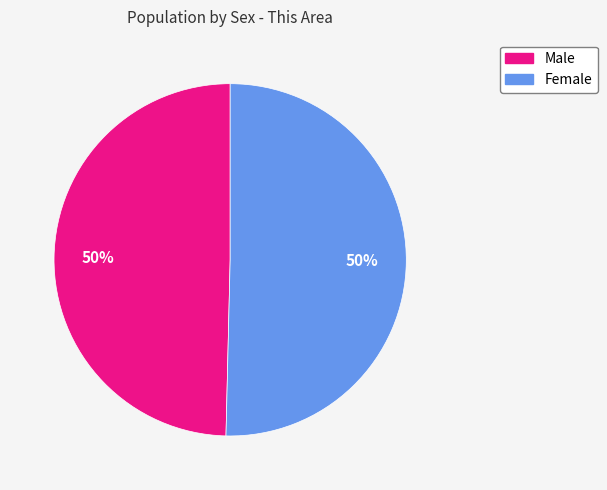

True or false: Male accounts for 60% of the total.

False